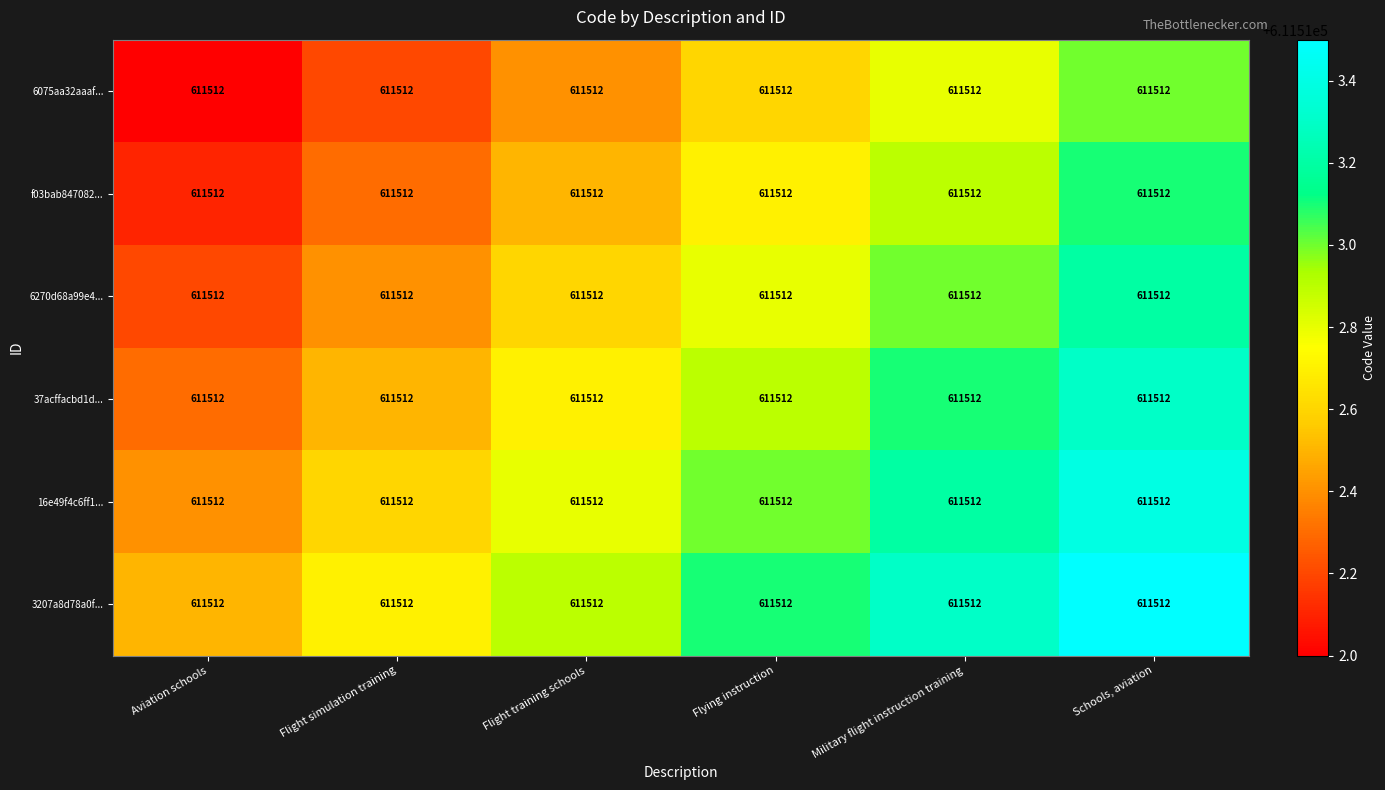

Which category has the lowest value in the f03bab847082... series?

Aviation schools